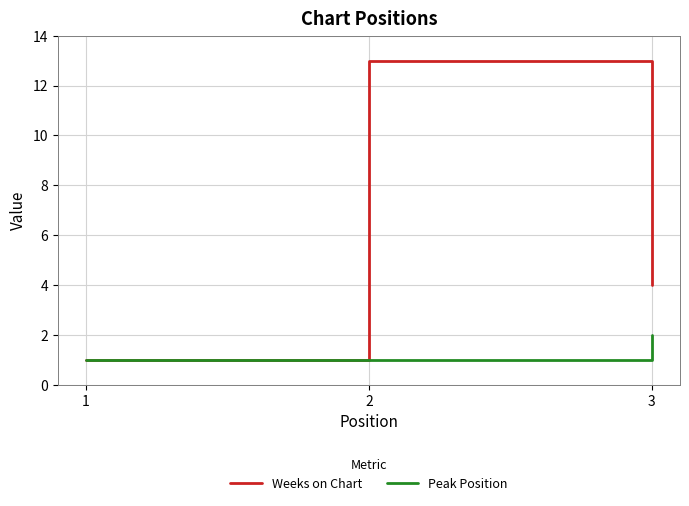

What is the maximum value shown in the chart?

13